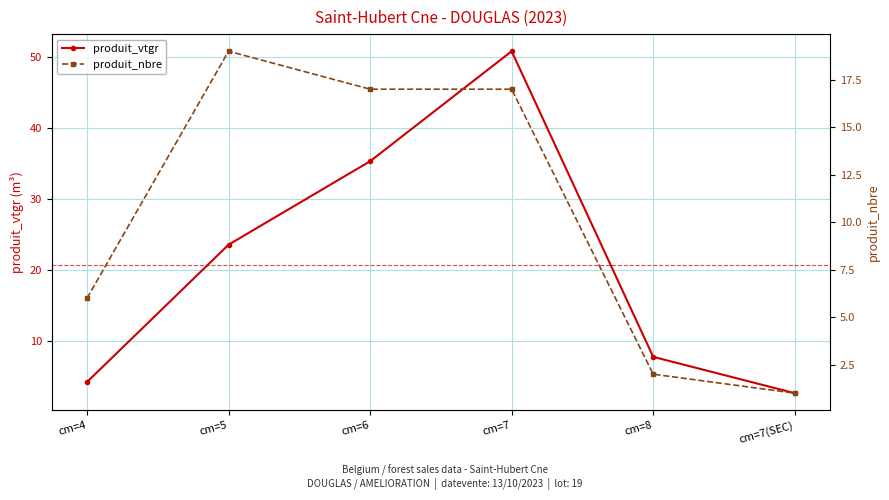

After their last crossing, which series has the higher values: produit_vtgr or produit_nbre?

produit_vtgr